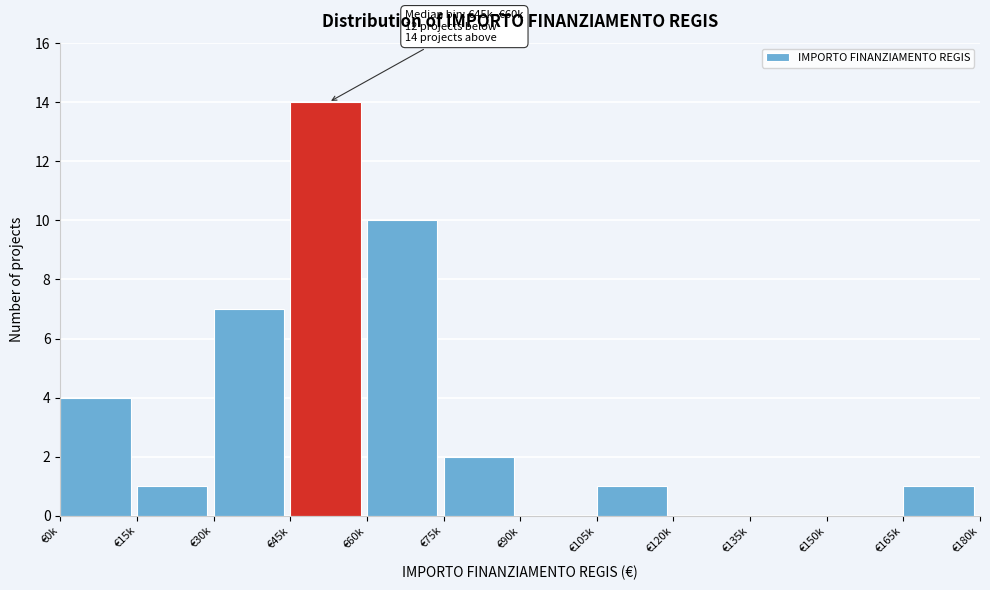

The chart shows a value of 1 at €165k. True or false?

True